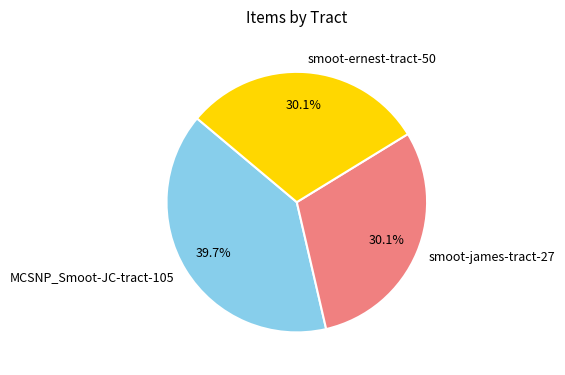

Between MCSNP_Smoot-JC-tract-105 and smoot-ernest-tract-50, which is larger?

MCSNP_Smoot-JC-tract-105